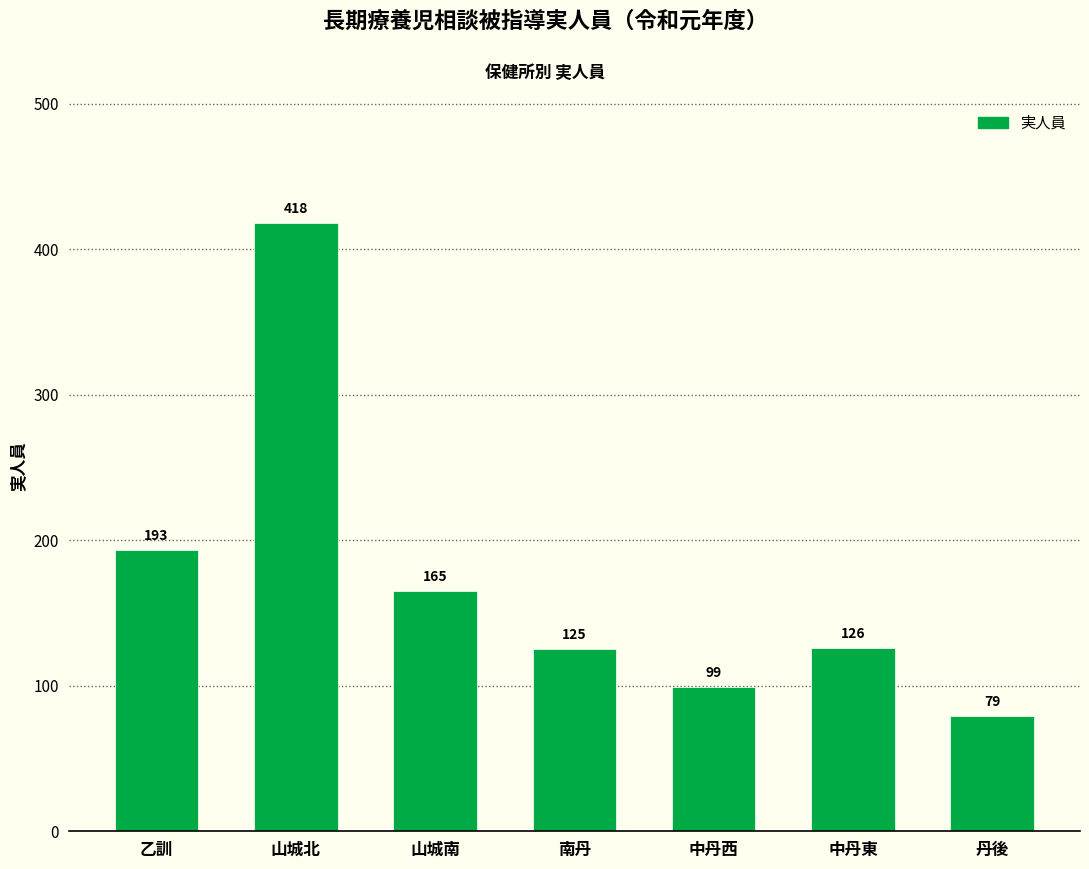

List the labels in order of value, smallest first.

丹後, 中丹西, 南丹, 中丹東, 山城南, 乙訓, 山城北